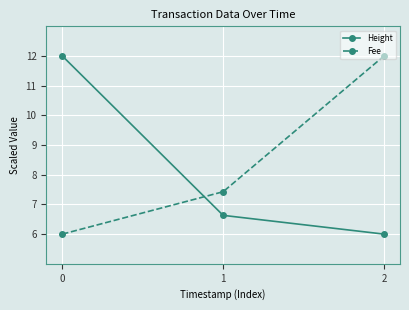

At which label is Height closest to 8?

1